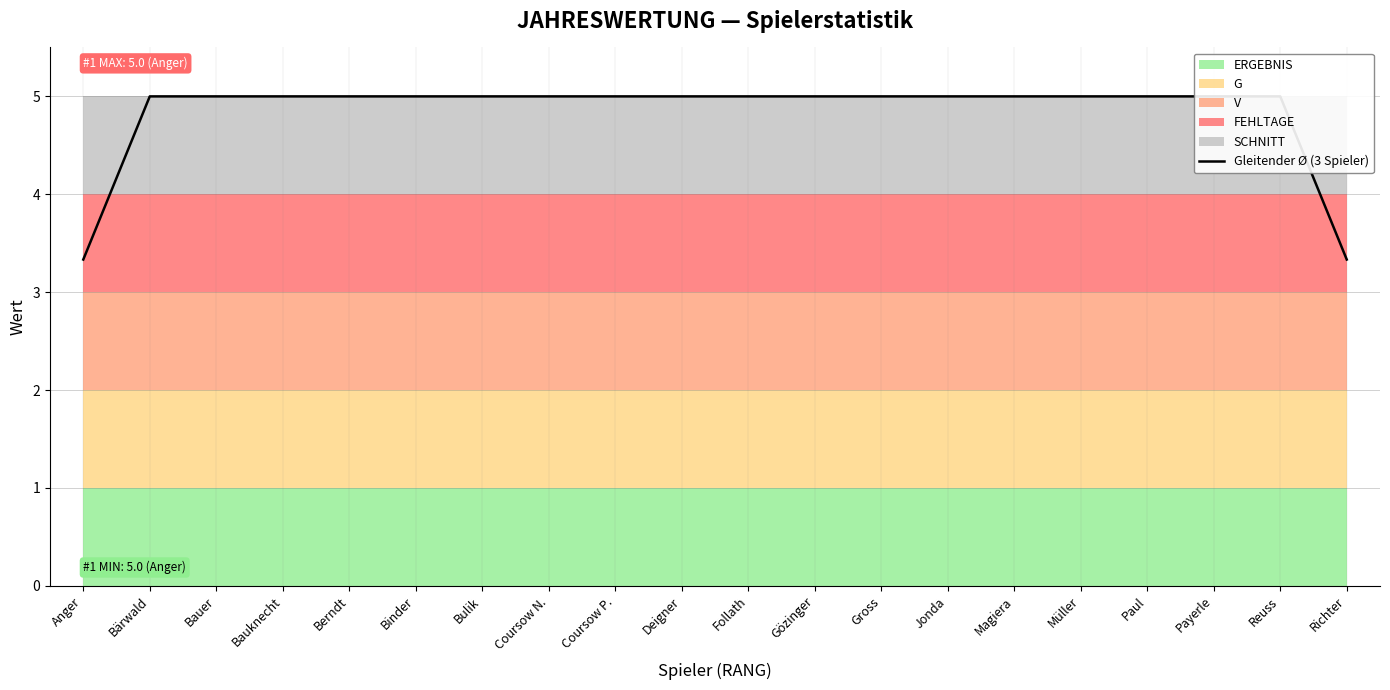

Reading left to right, what are all the values shown in this chart?

Anger=3.3	Bärwald=5.0	Bauer=5.0	Bauknecht=5.0	Berndt=5.0	Binder=5.0	Bulik=5.0	Coursow N.=5.0	Coursow P.=5.0	Deigner=5.0	Follath=5.0	Gözinger=5.0	Gross=5.0	Jonda=5.0	Magiera=5.0	Müller=5.0	Paul=5.0	Payerle=5.0	Reuss=5.0	Richter=3.3